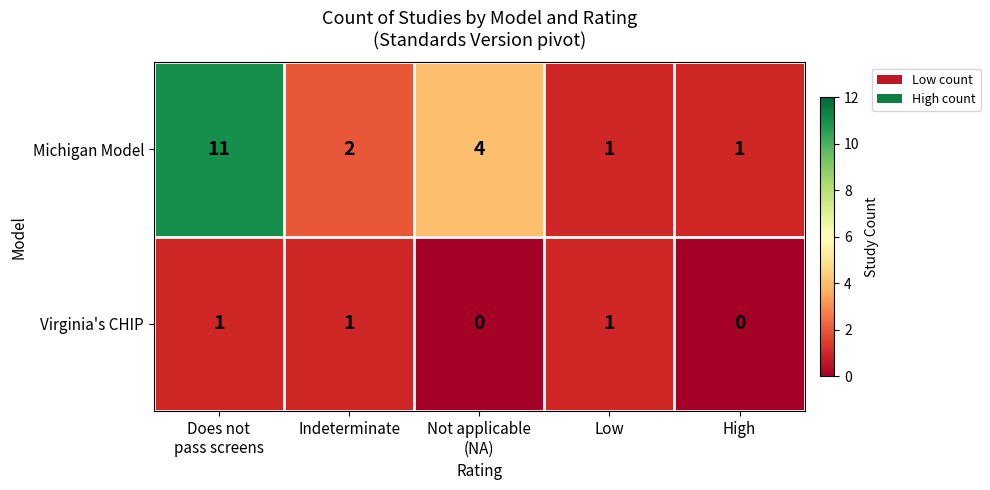

List the series in order of their overall mean, lowest first.

Virginia's CHIP, Michigan Model